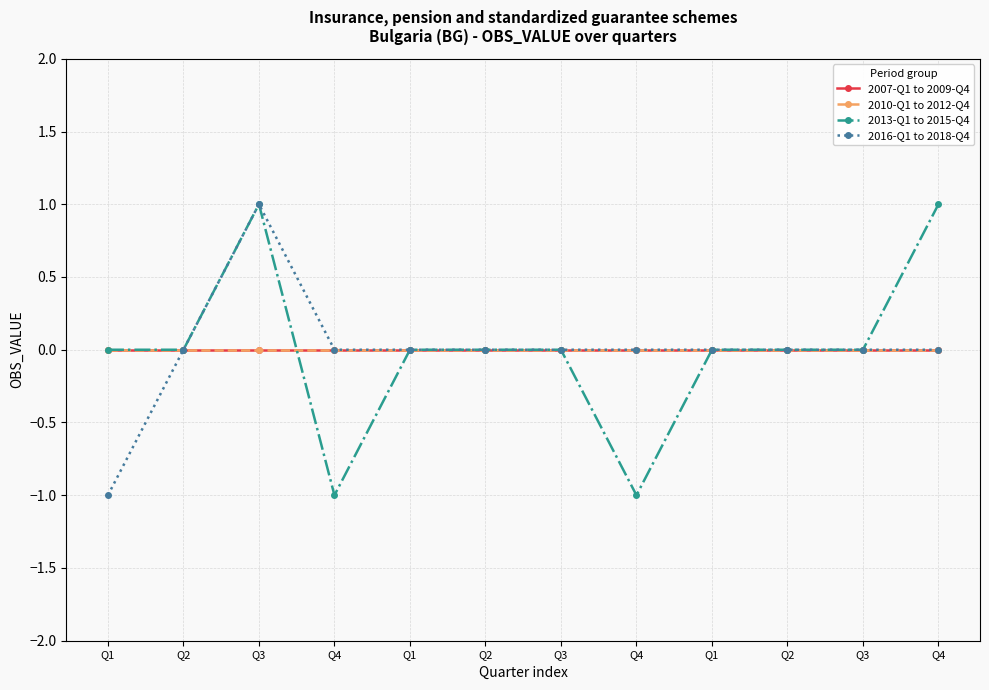

Between Q2 and Q3, which is larger?

Q2